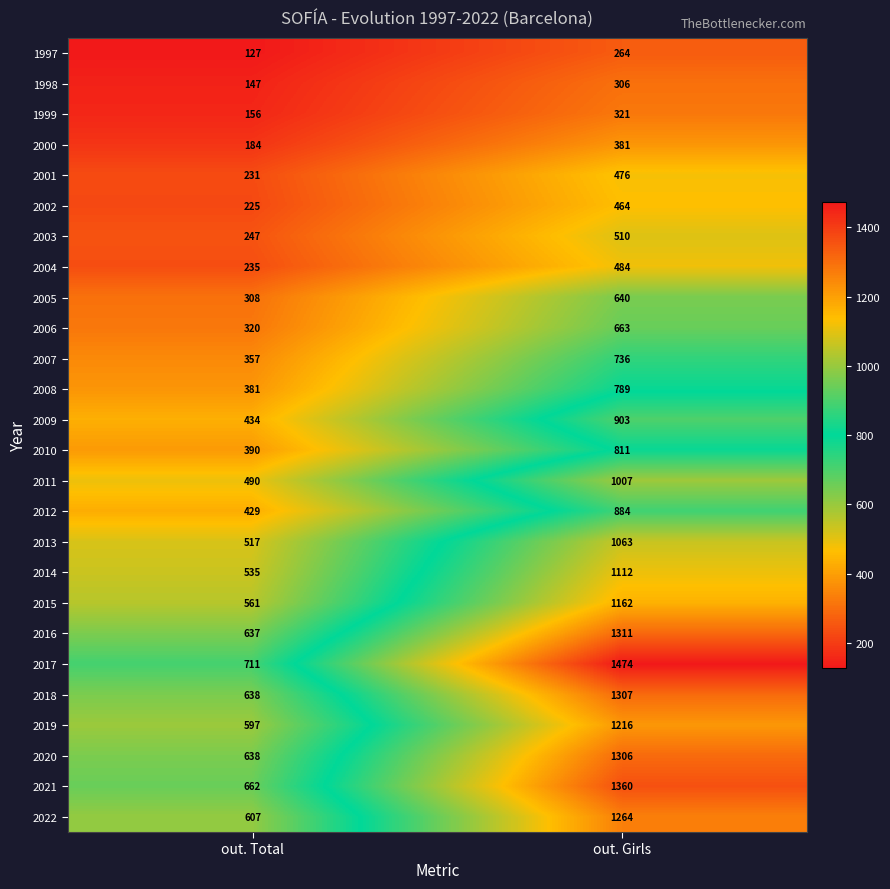

At which category does the chart reach its minimum across all series?

out. Total